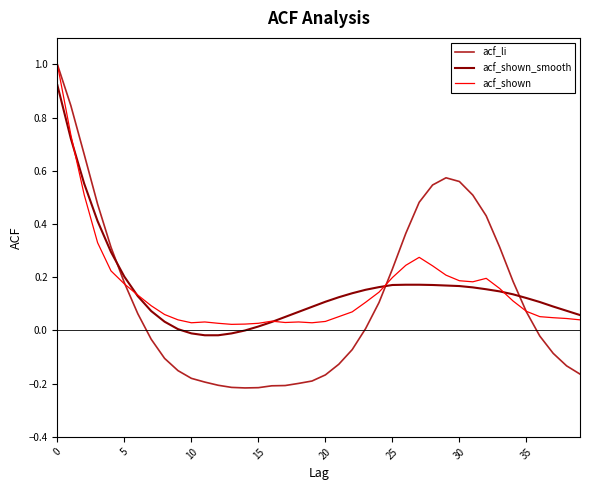

Does the chart display data point markers on the line(s)?

No